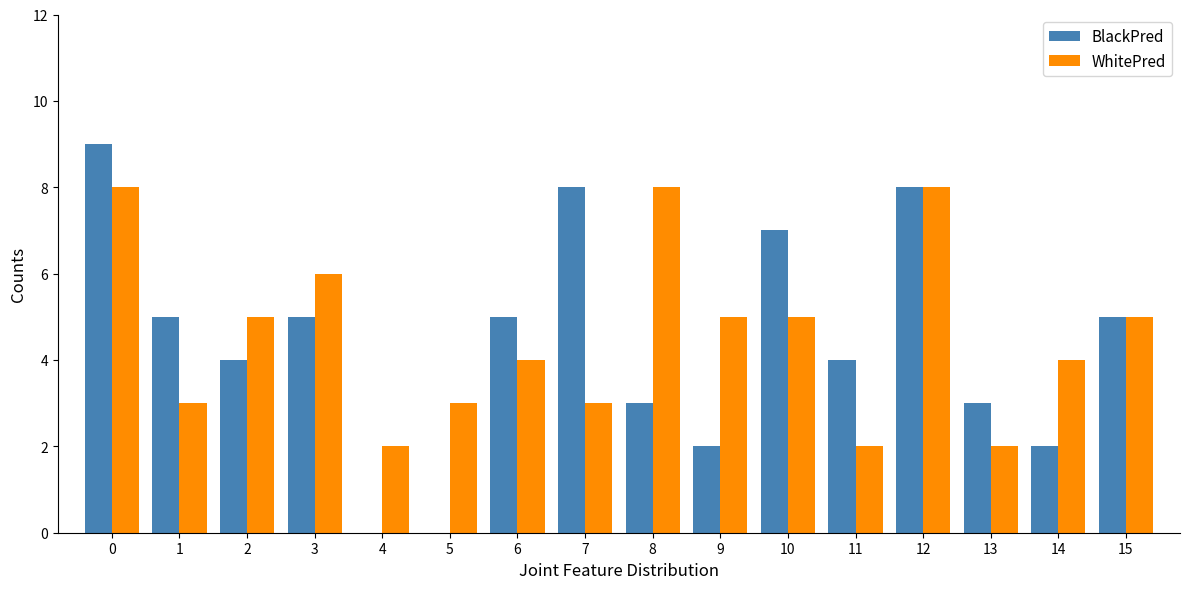

What are all the series names shown in the legend?

BlackPred, WhitePred